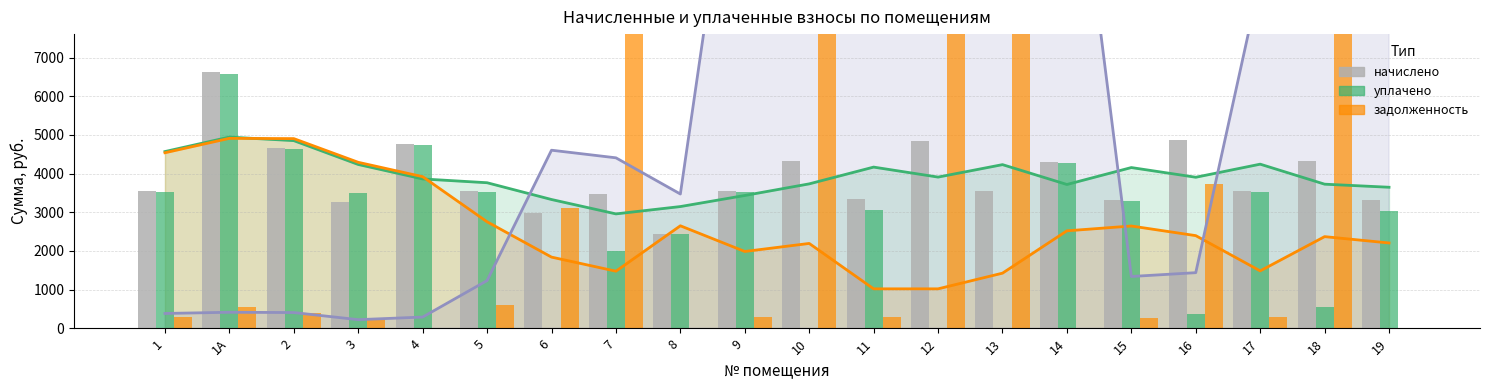

What is the average value of the уплачено series?

2626.2